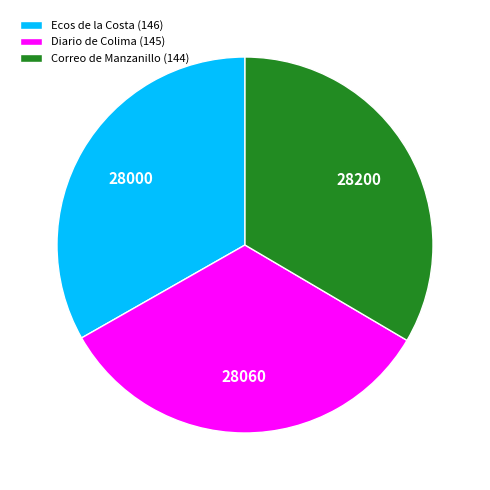

Approximately how many times larger is the value at Diario de Colima (145) compared to Correo de Manzanillo (144)?

1.0